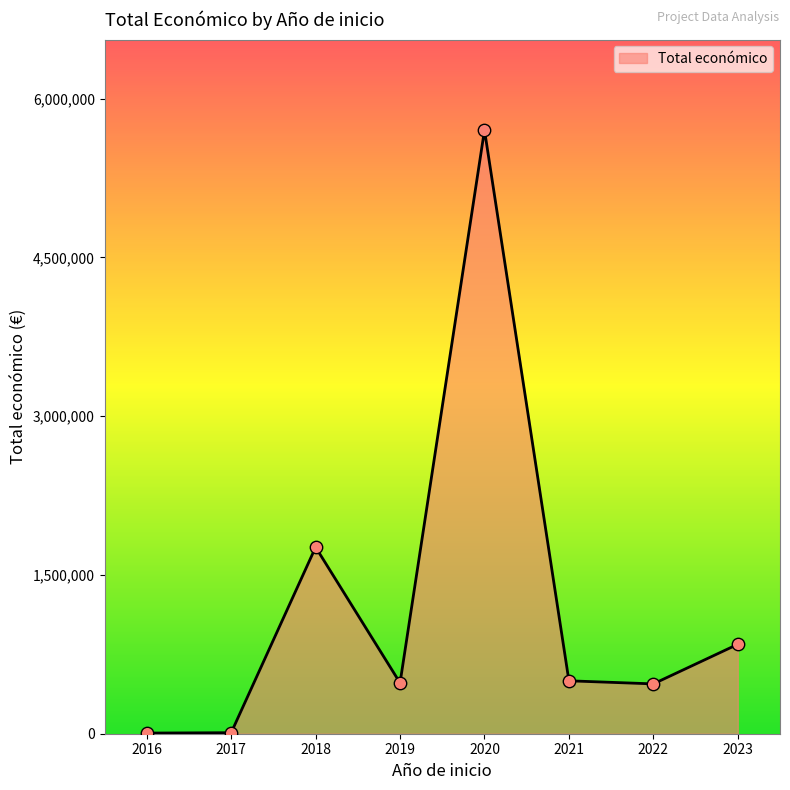

Which has a higher value, 2022 or 2023?

2023